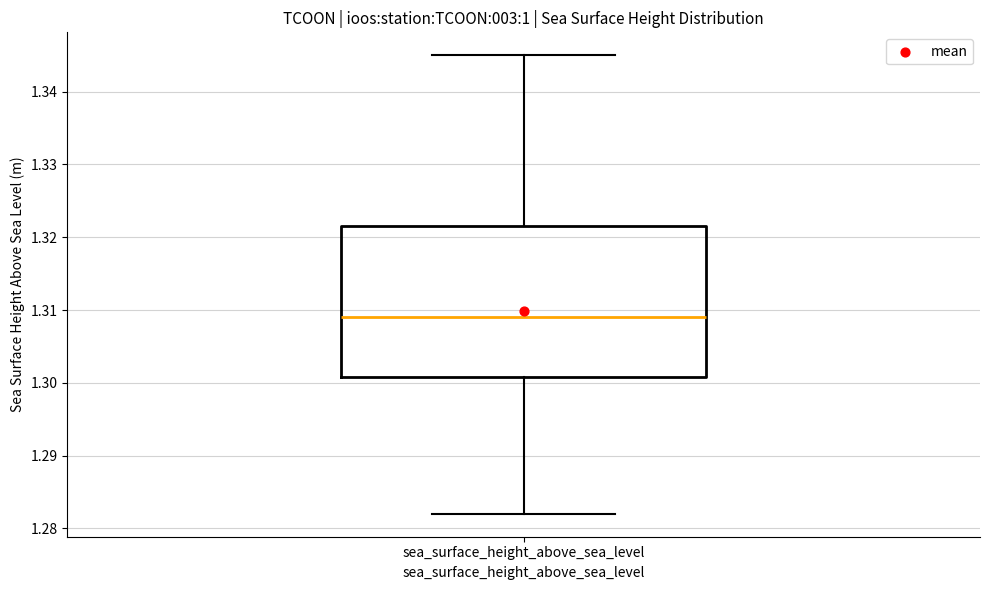

Read this box plot against the y-axis: the position of the median line, the range covered by the box, and the ends of both whiskers. The values are not printed on the chart, so give them approximately, as read against the axis.

median 1.309, box 1.301 to 1.322, whiskers 1.282 to 1.345